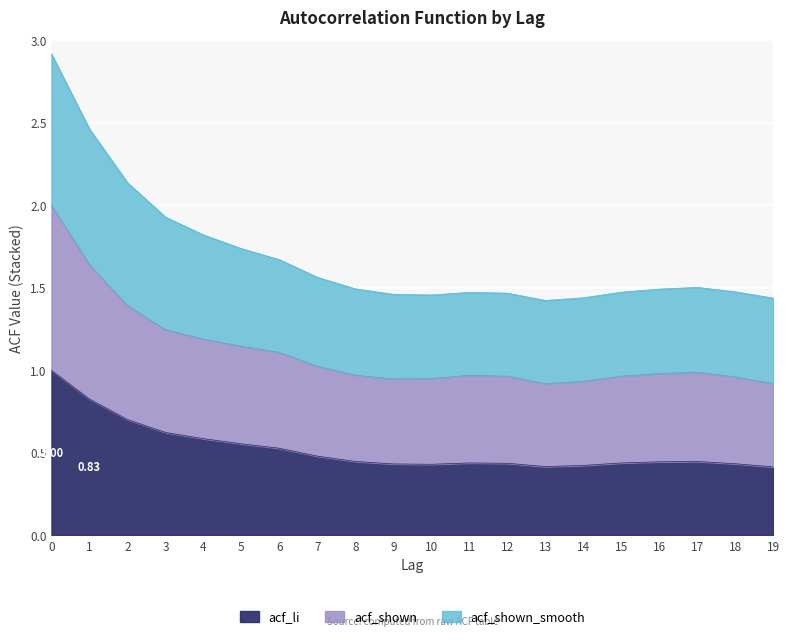

What is the sum of all acf_li values?

10.5